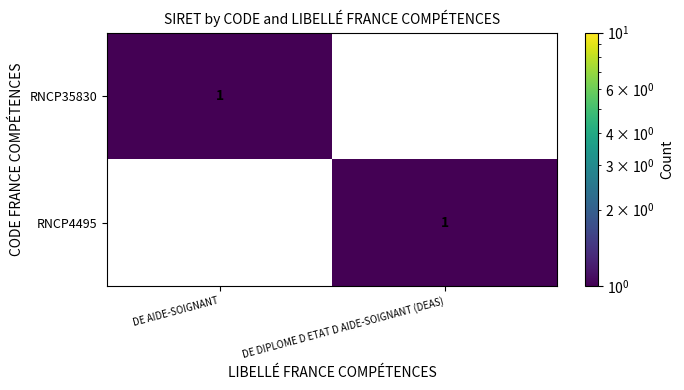

Is the value of RNCP4495 at DE AIDE-SOIGNANT greater than the value of RNCP35830 at DE AIDE-SOIGNANT?

No